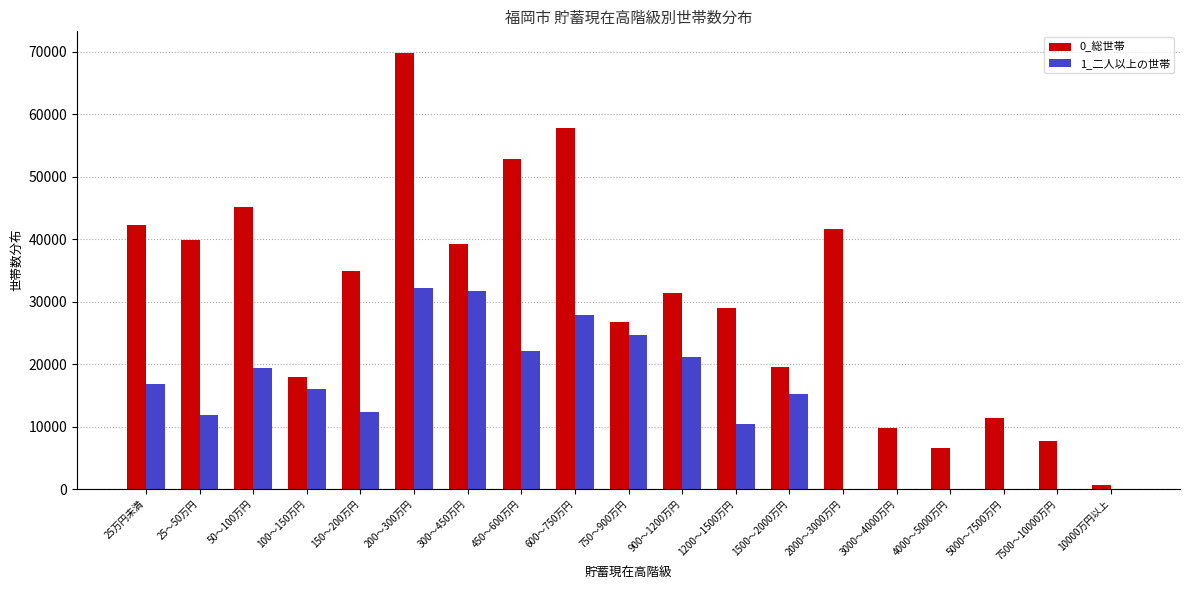

Which category has the highest value across all series?

200～300万円